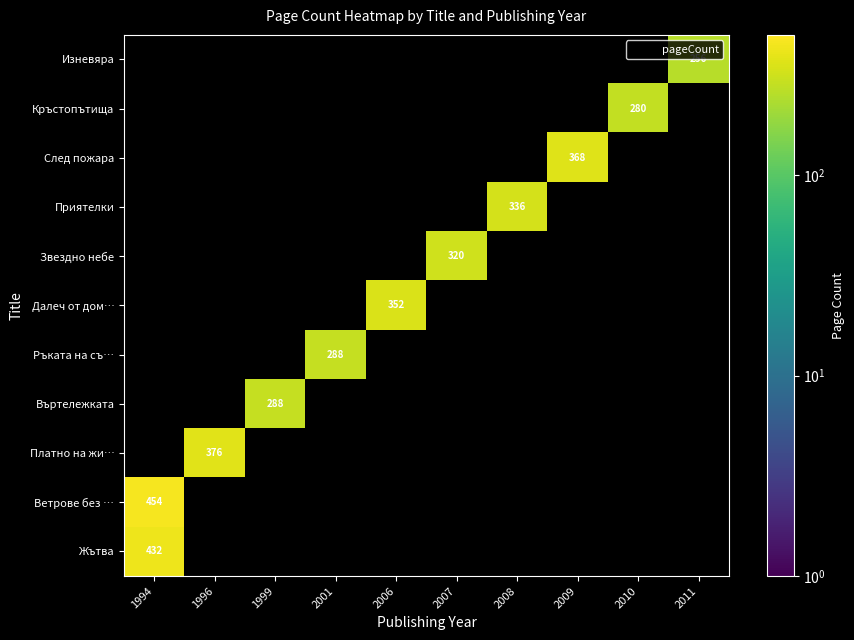

What is the smallest value displayed?

256.0